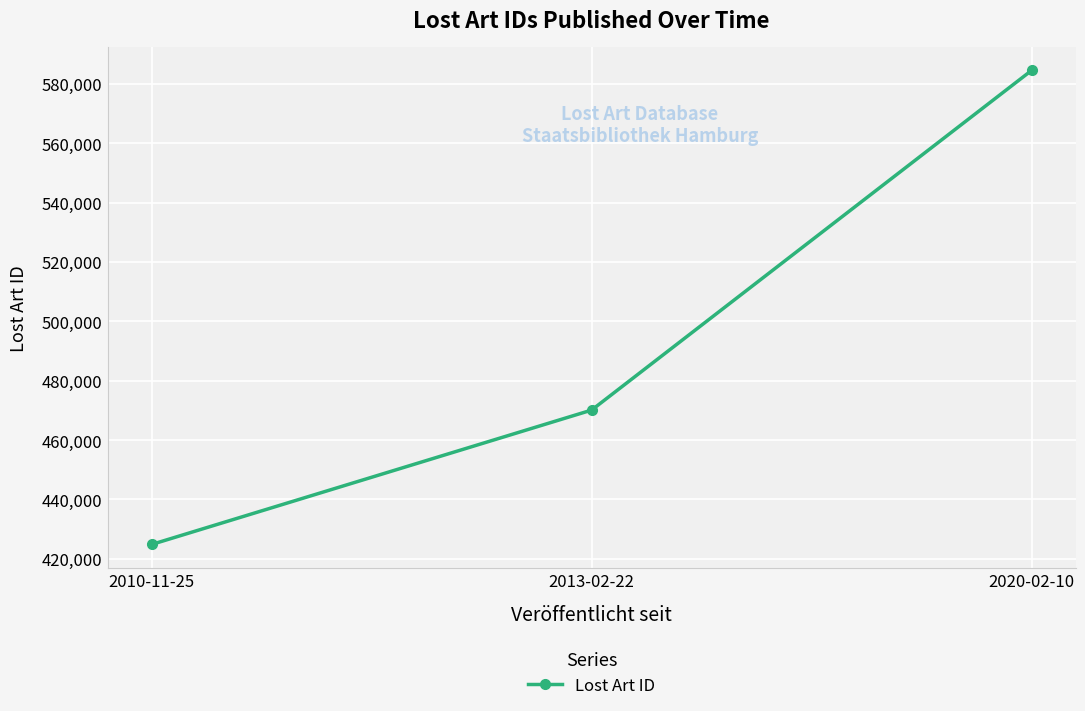

How many distinct data groups are displayed?

1